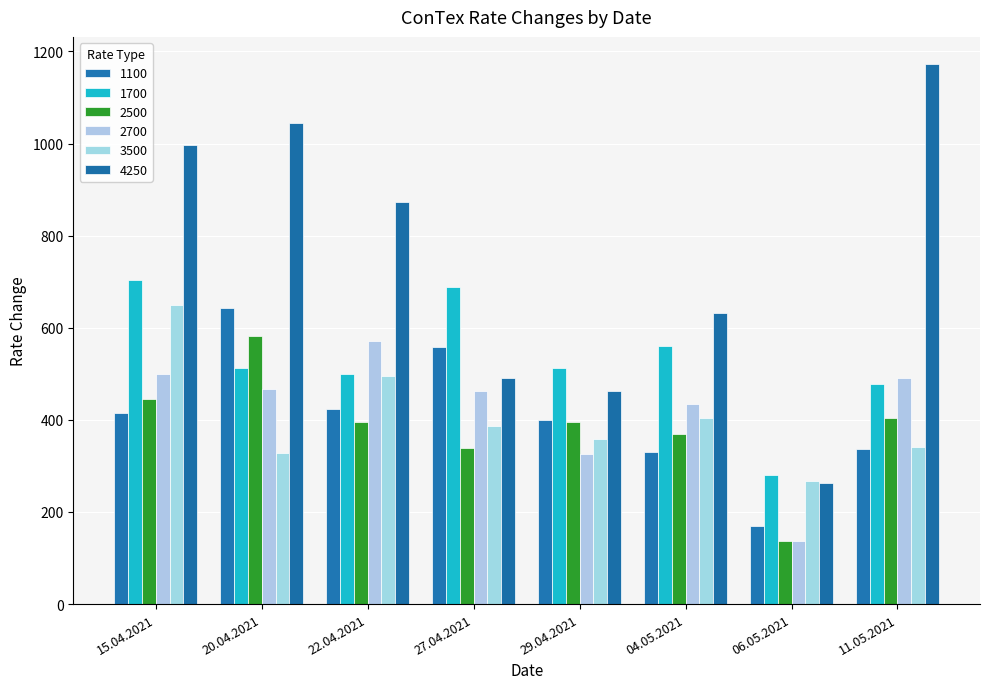

What are all the series names shown in the legend?

1100, 1700, 2500, 2700, 3500, 4250